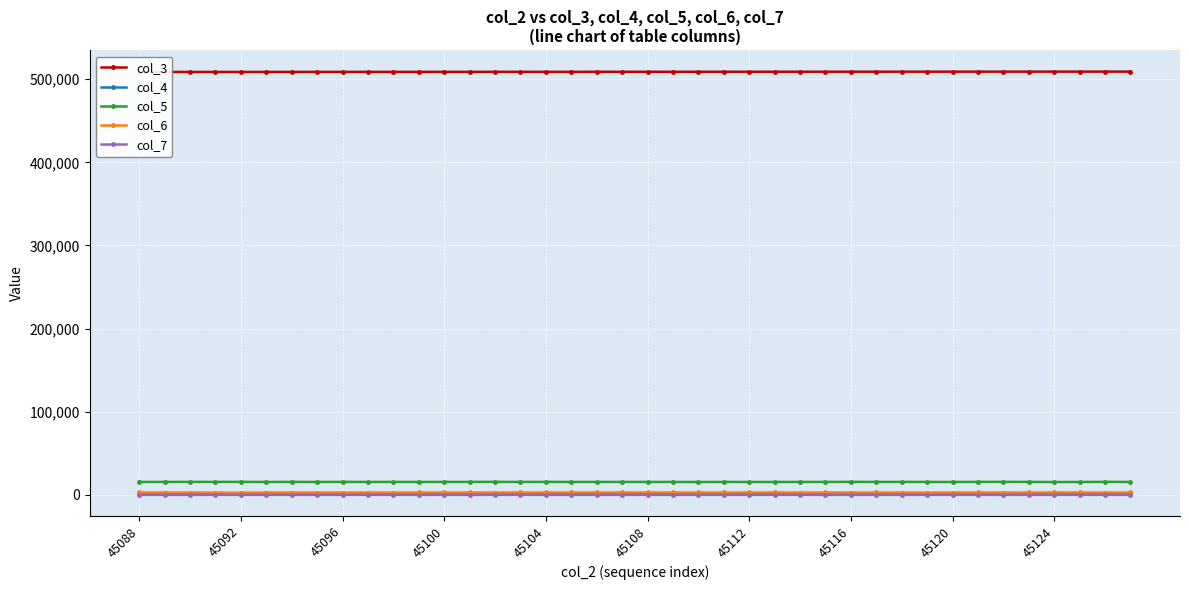

Which has a higher value, 17 or 33?

33